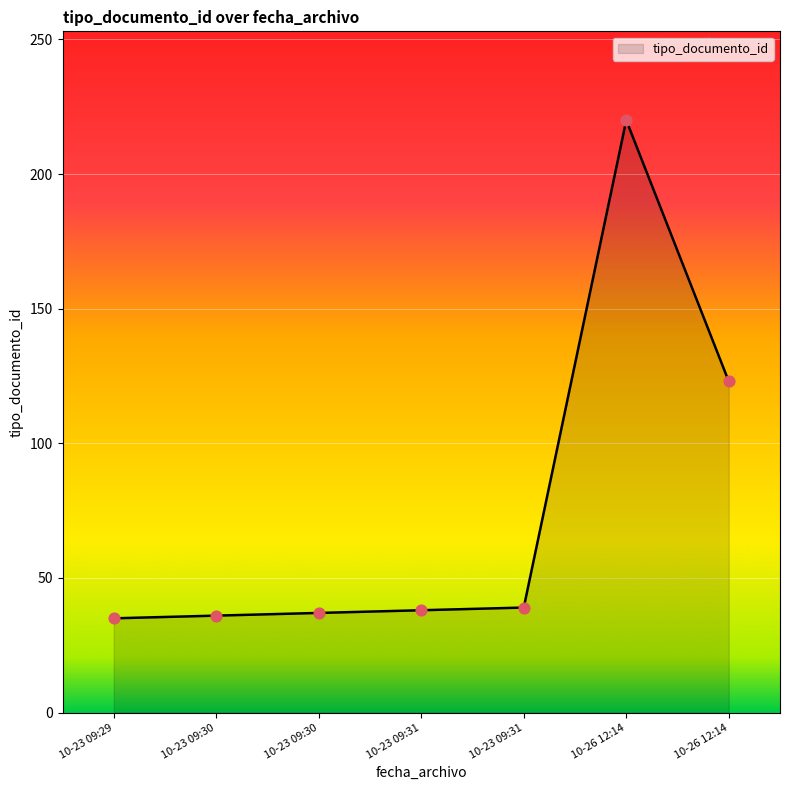

How many lines are shown in the chart?

1